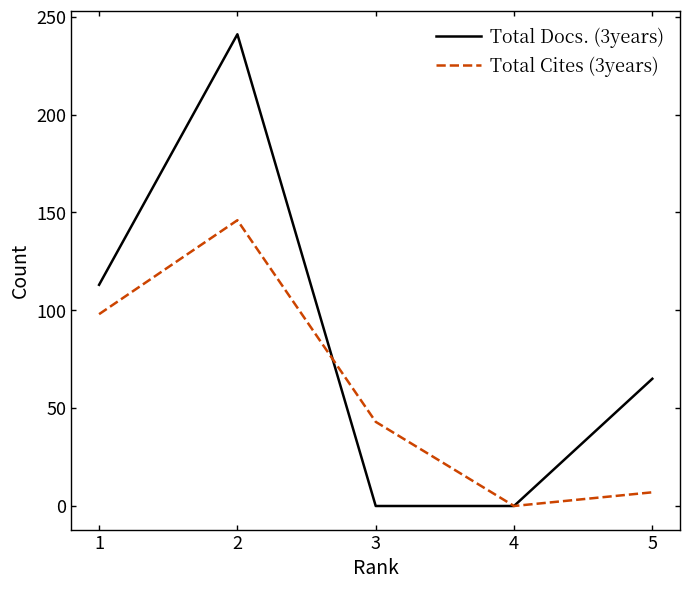

Is the value of Total Cites (3years) at 2 greater than the value of Total Docs. (3years) at 2?

No